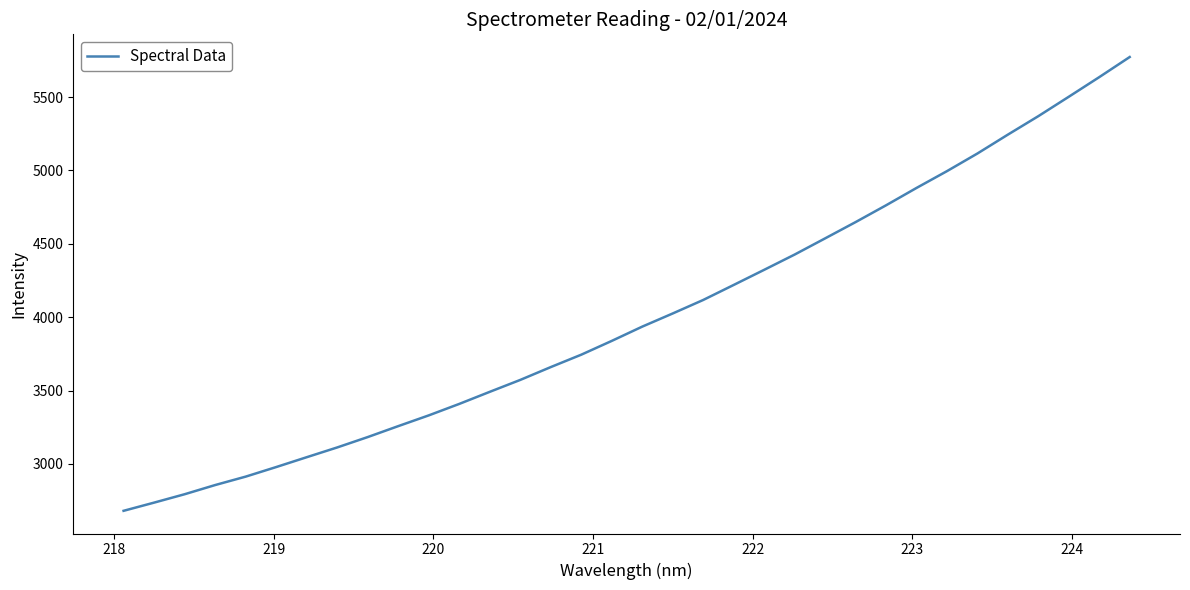

What is the greatest value displayed?

5773.0